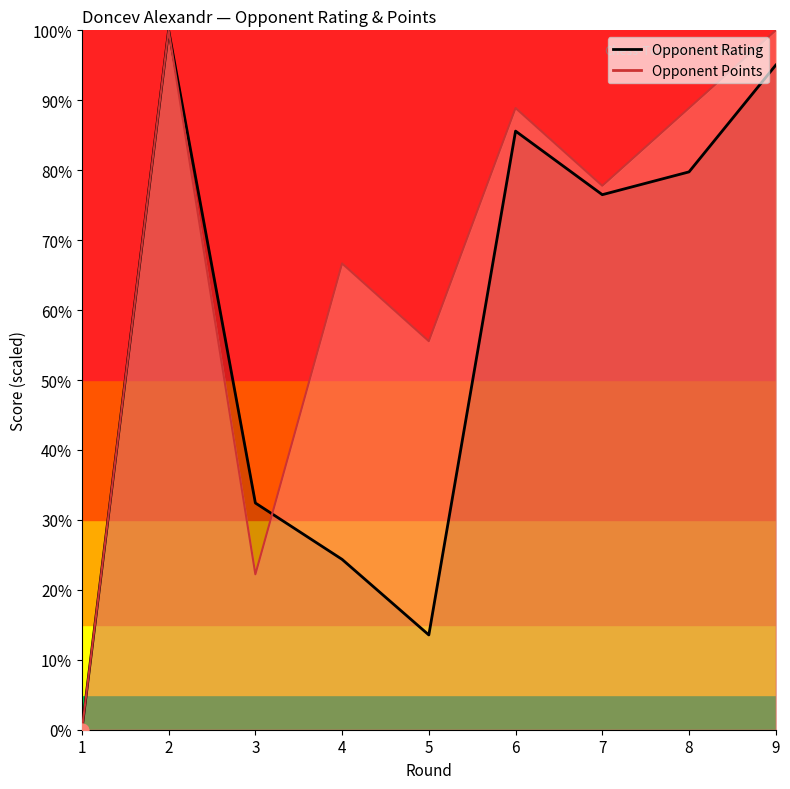

What are all the series names shown in the legend?

Rating, Opponent Points